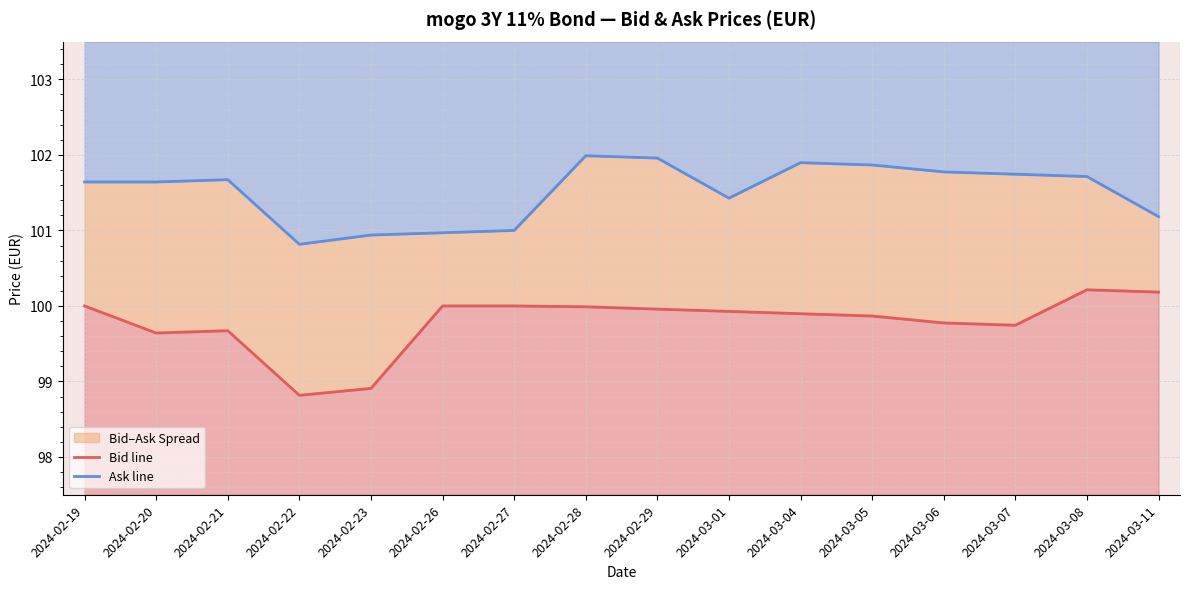

Which series changed the most between 2024-02-22 and 2024-03-01?

Bid line